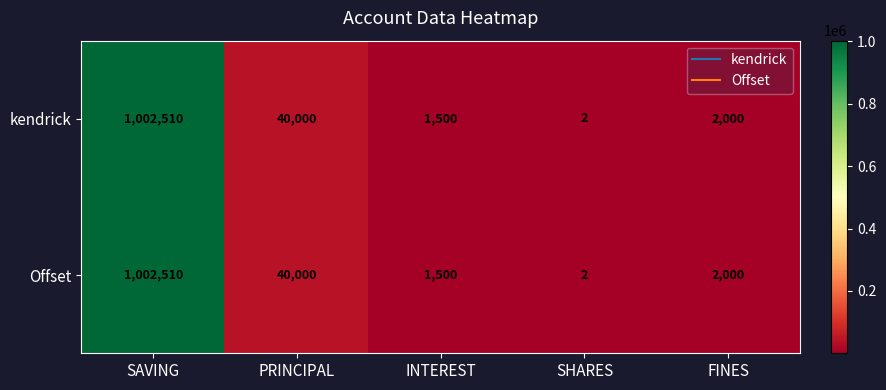

At which label does Offset reach its minimum?

SHARES